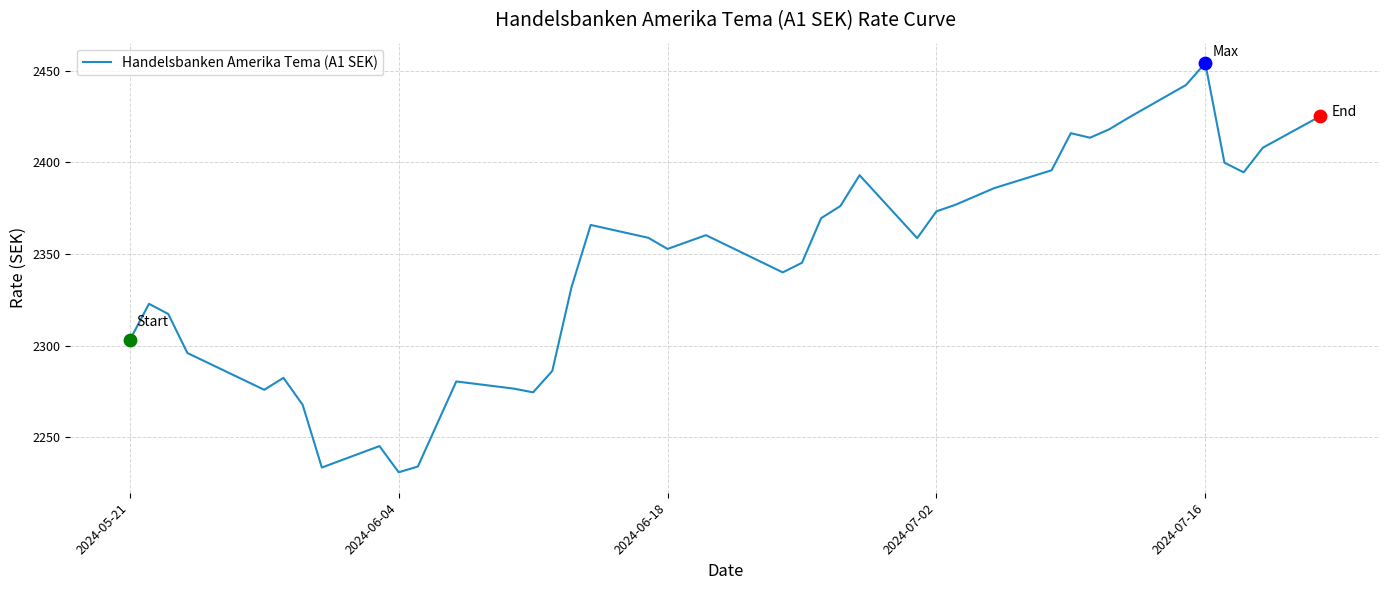

What is the greatest value displayed?

2454.0